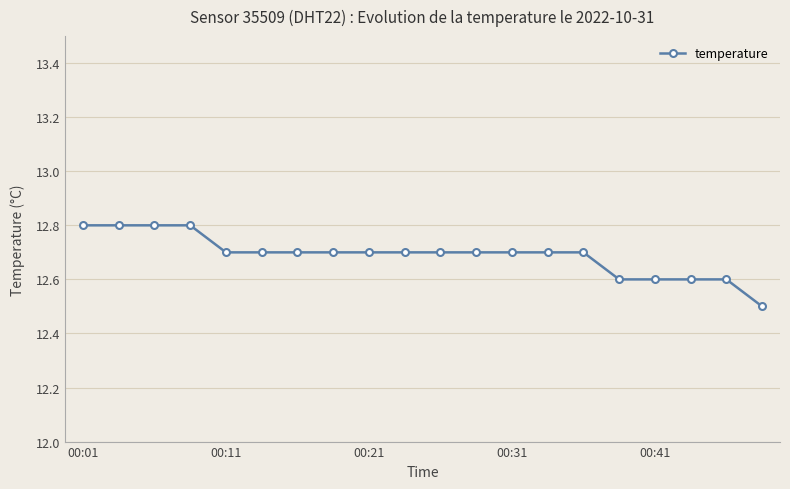

What is the value of the 11th point from the left?

12.7